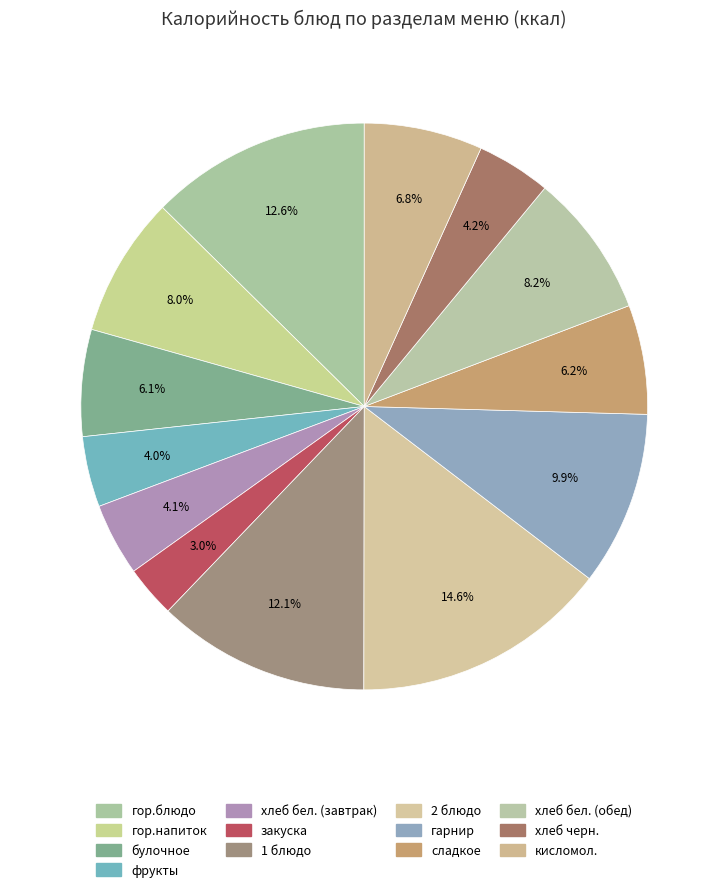

Count the number of slices in the pie.

13